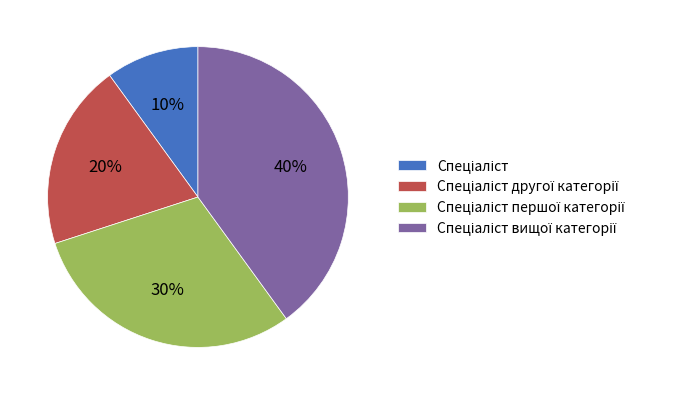

Is there any slice that represents more than half of the pie?

No